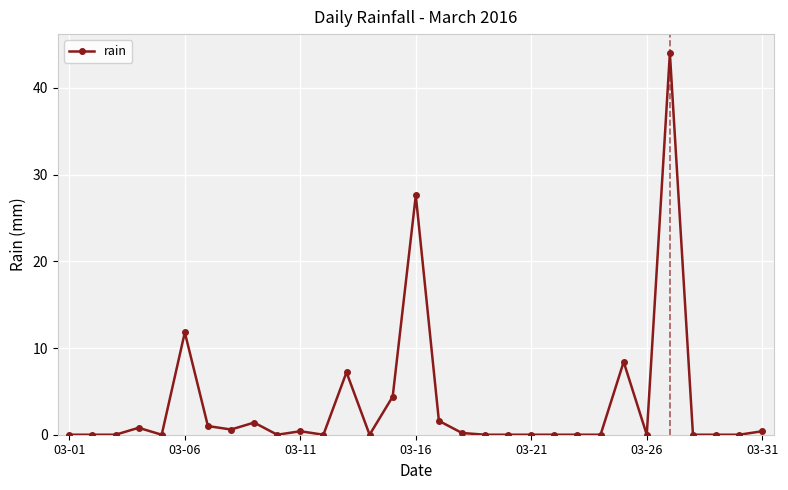

What is the greatest value displayed?

44.0